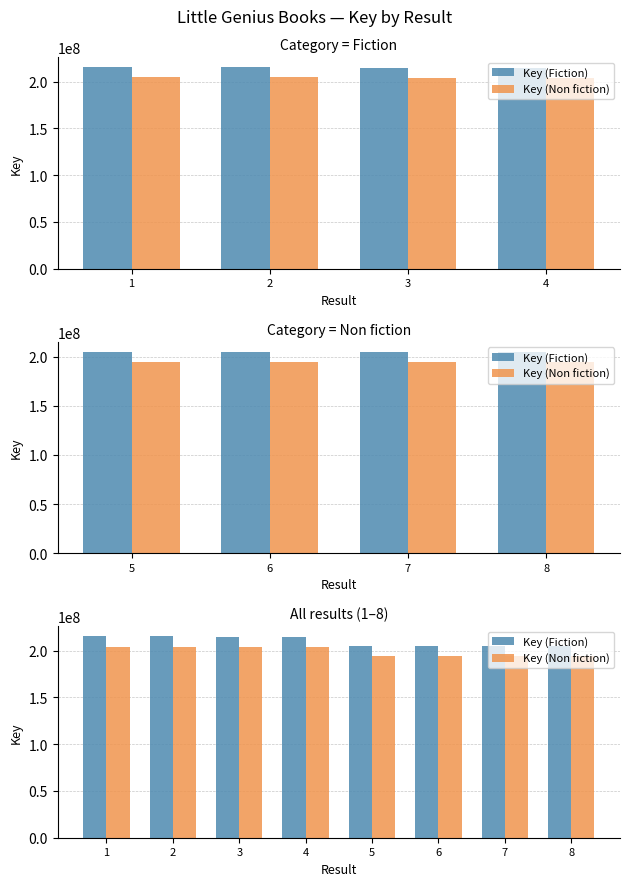

How many data points in Key (Non fiction) are less than 203759854?

4